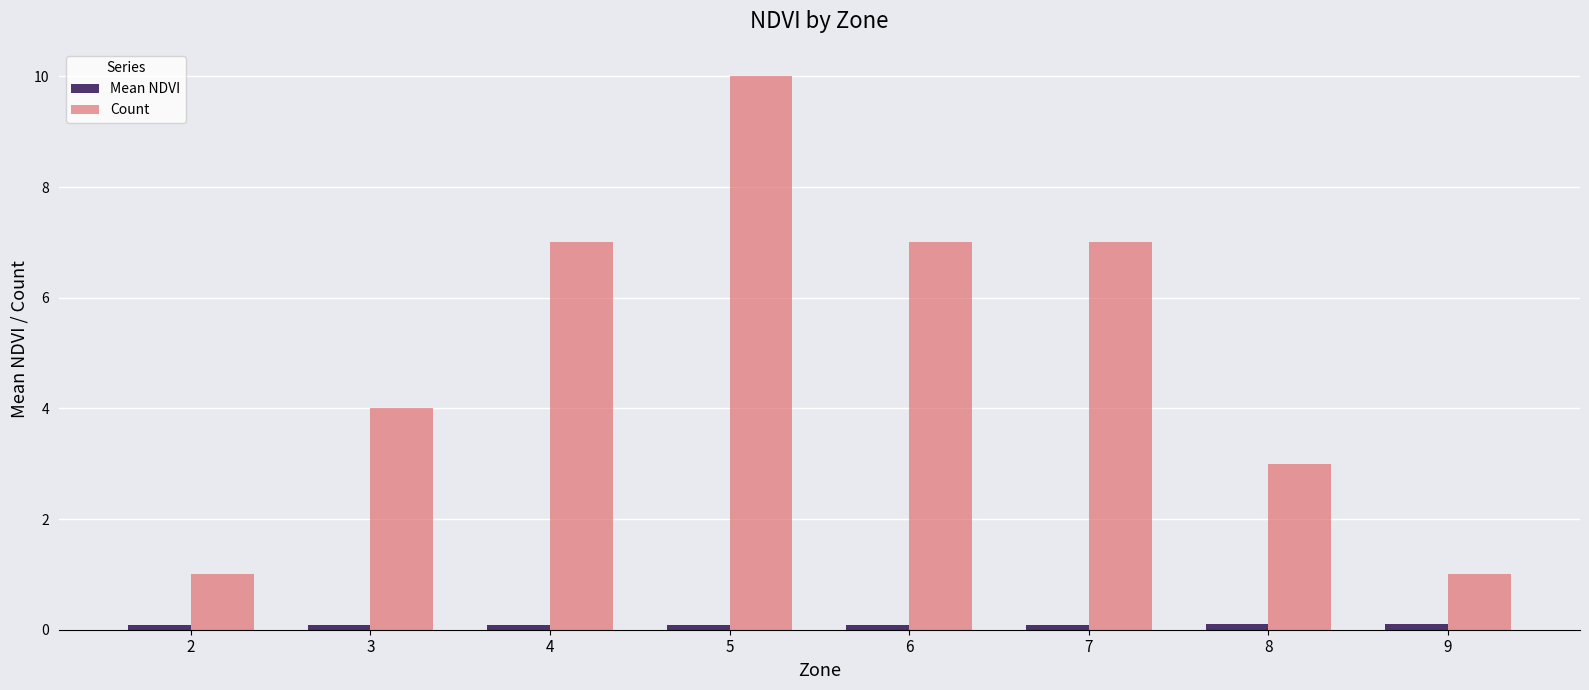

At which category is the sum across all series the highest?

5